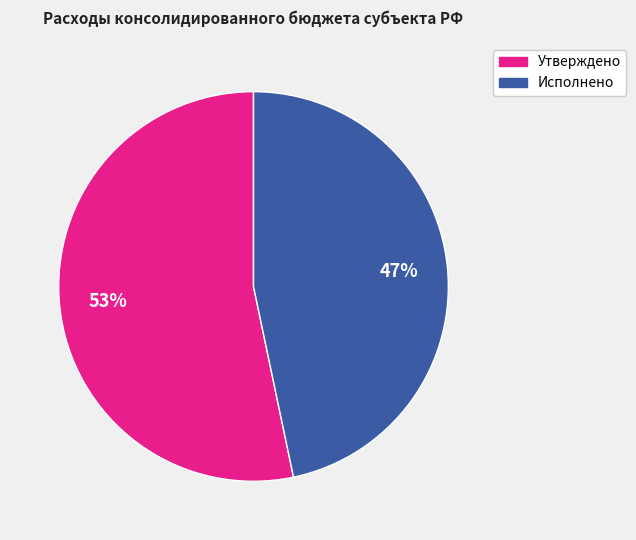

Is there any slice that represents more than half of the pie?

Yes